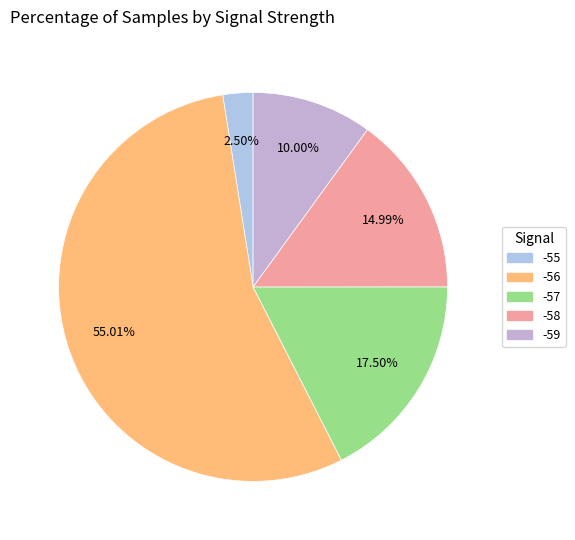

Count the number of slices in the pie.

5